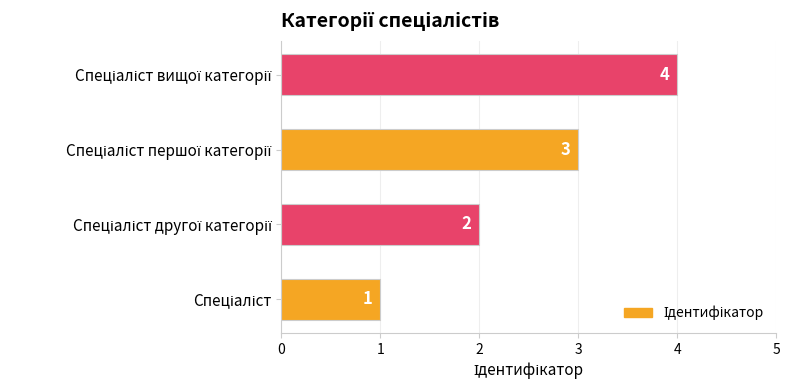

What is the sum of all values?

10